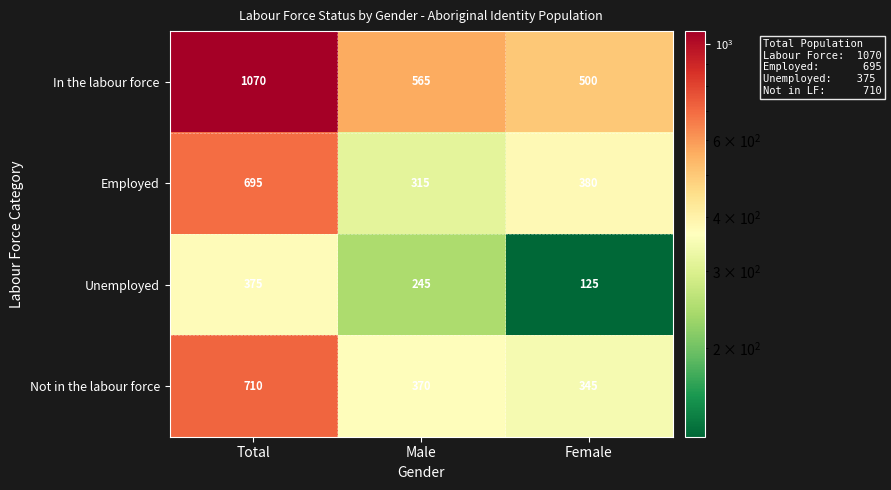

Which series has the widest spread of values?

In the labour force